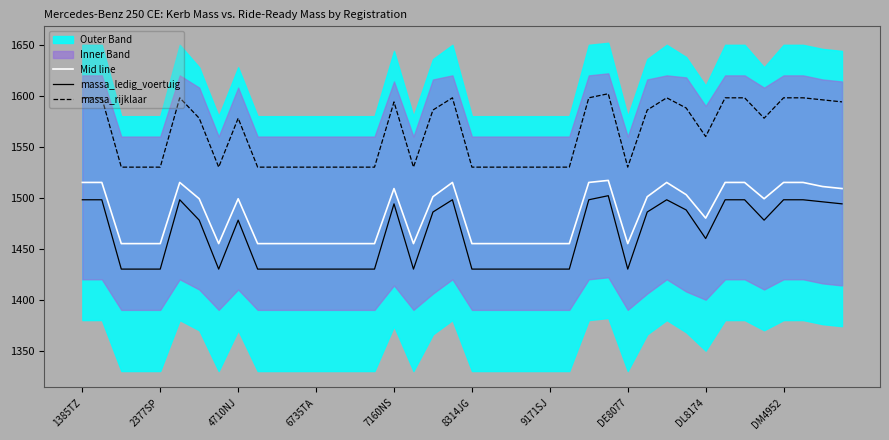

The massa_ledig_voertuig series shows 2234 at 7160NS. True or false?

False